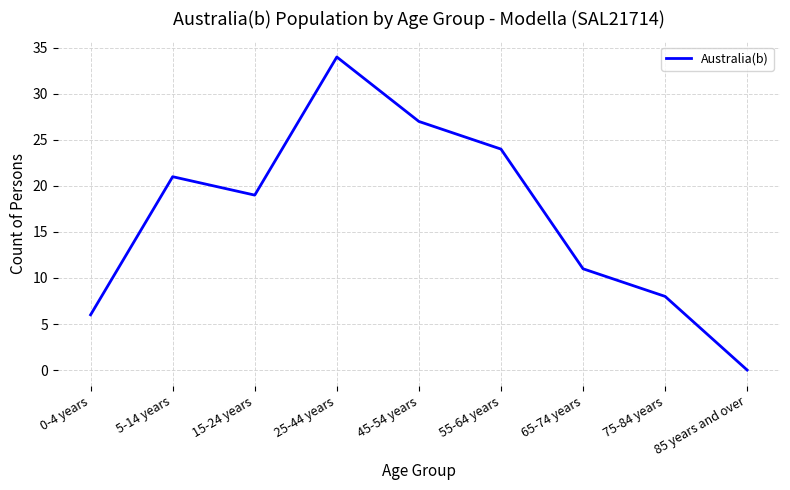

At which category does the chart reach its minimum across all series?

85 years and over